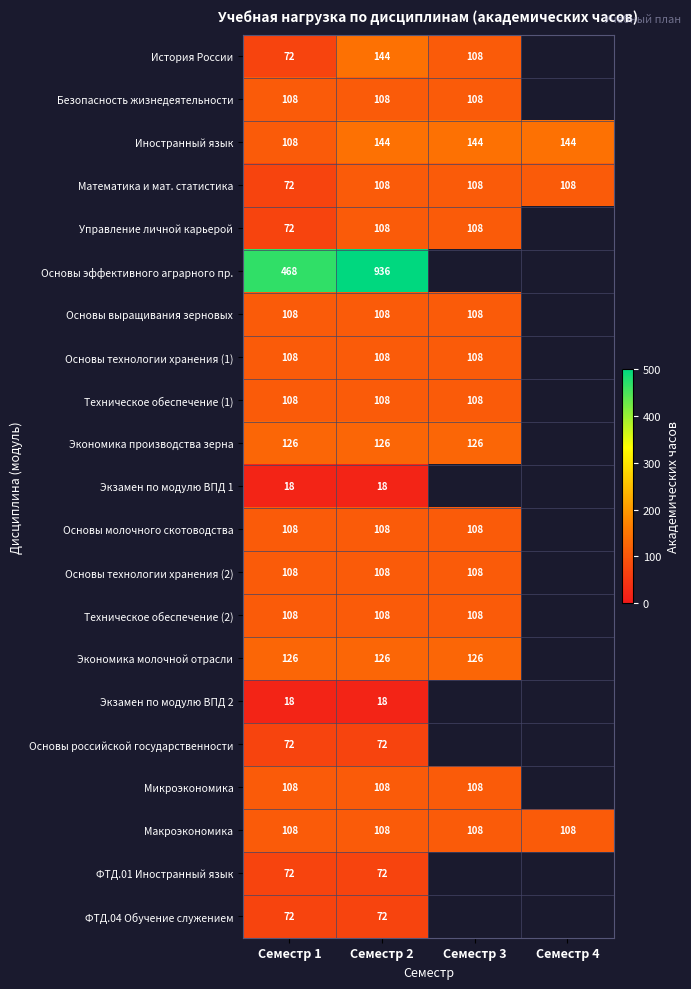

What is the difference between the highest and lowest values at Семестр 2?

918